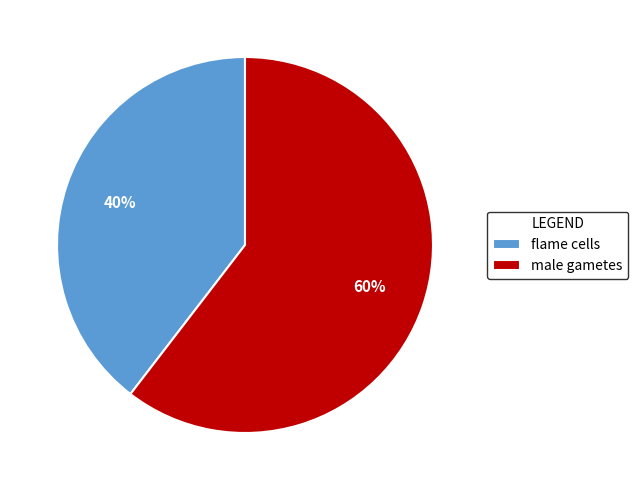

Which slice represents more than half of the pie?

male gametes